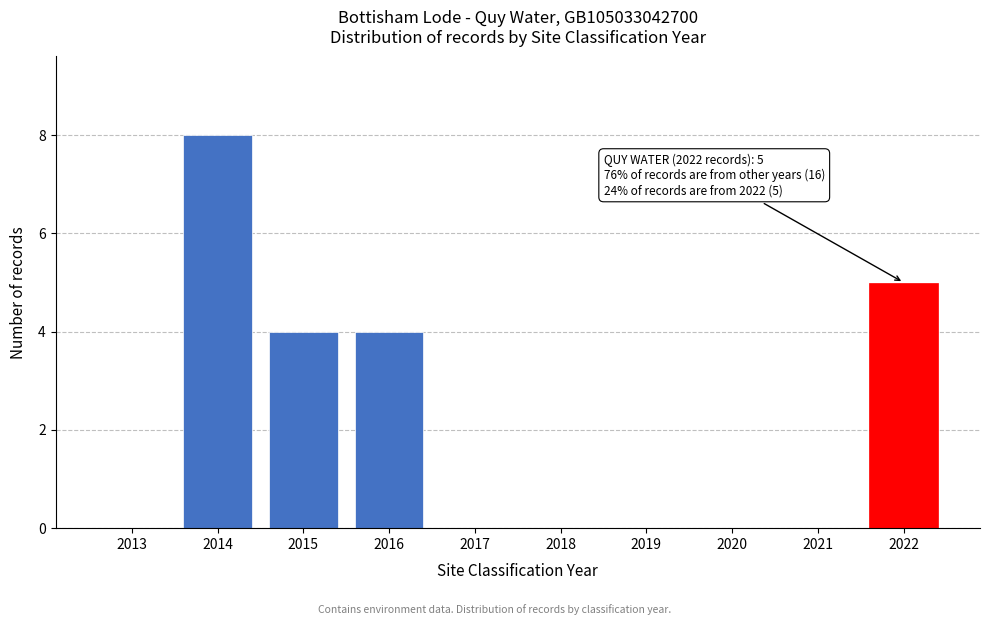

Reading left to right, extract all data points from this chart.

2013=0	2014=8	2015=4	2016=4	2017=0	2018=0	2019=0	2020=0	2021=0	2022=5